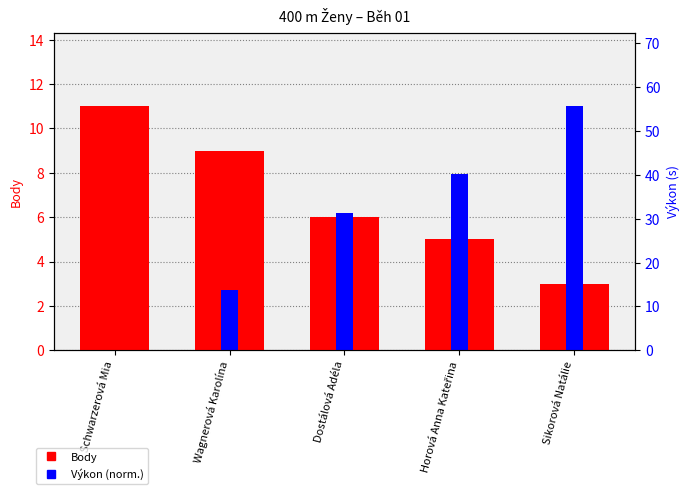

What is the minimum value for Body?

3.0